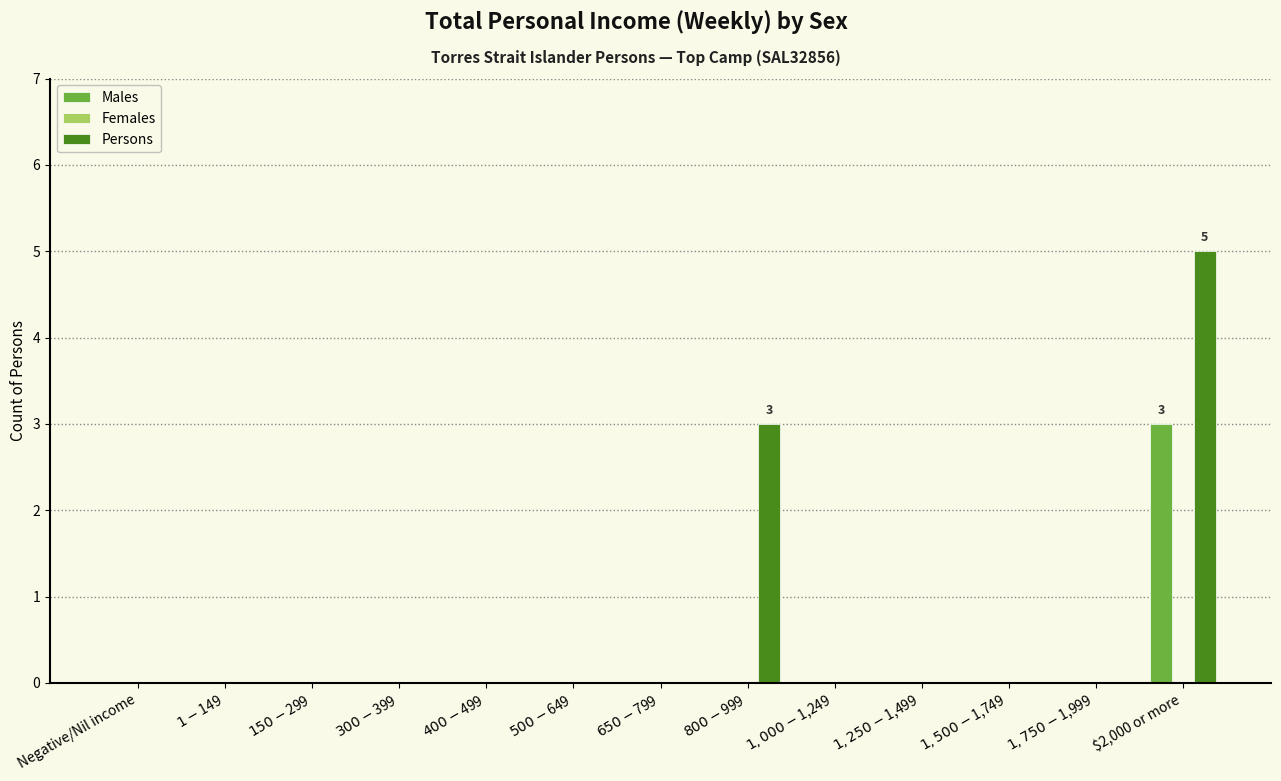

What is the maximum value for Persons?

5